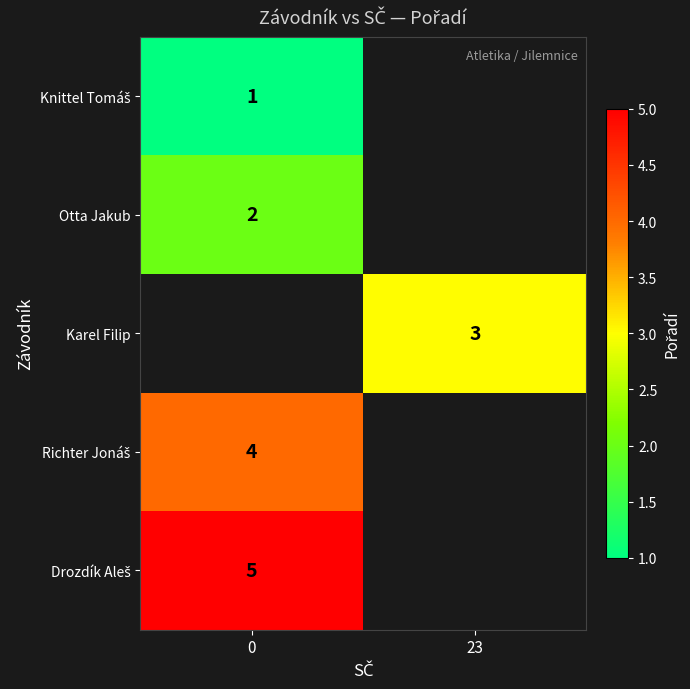

What is the greatest value displayed?

5.0